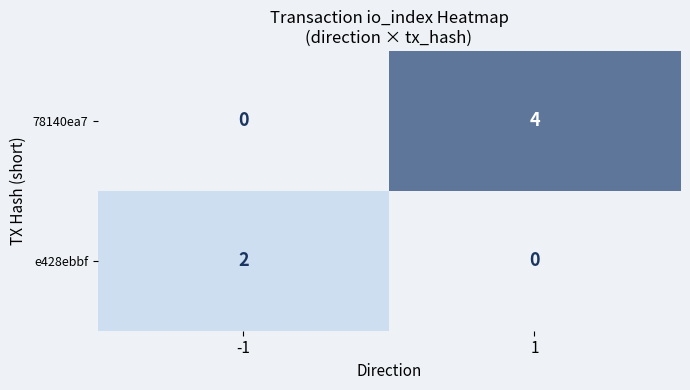

Which series changed the most between -1 and 1?

78140ea7